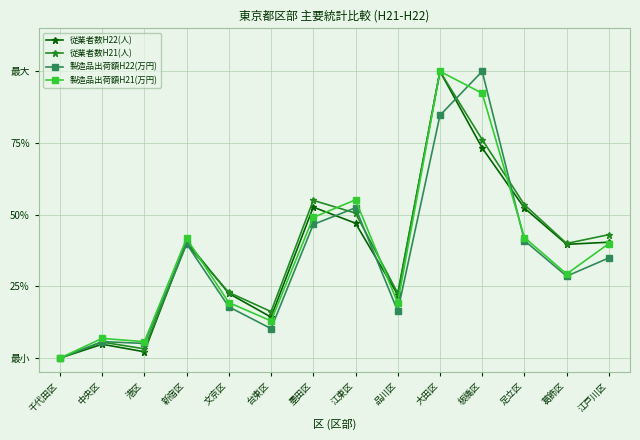

Is this an area chart (filled region under the line)?

No